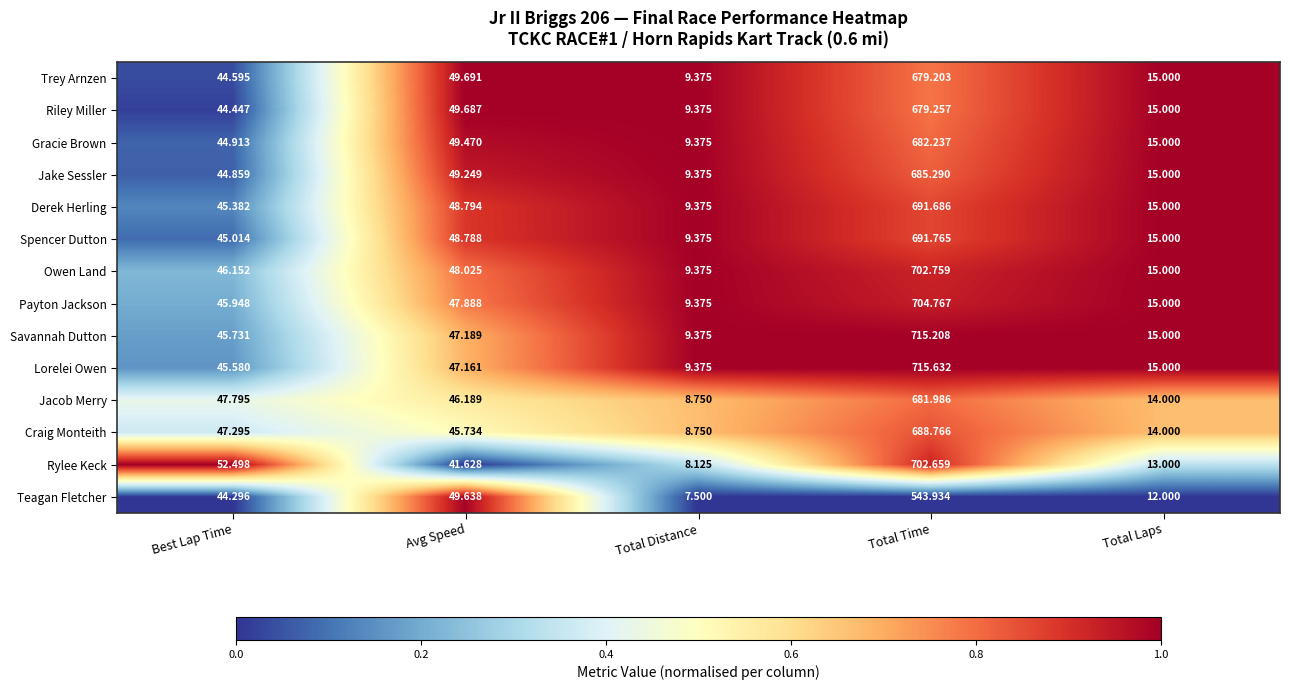

What is the greatest value displayed?

715.6